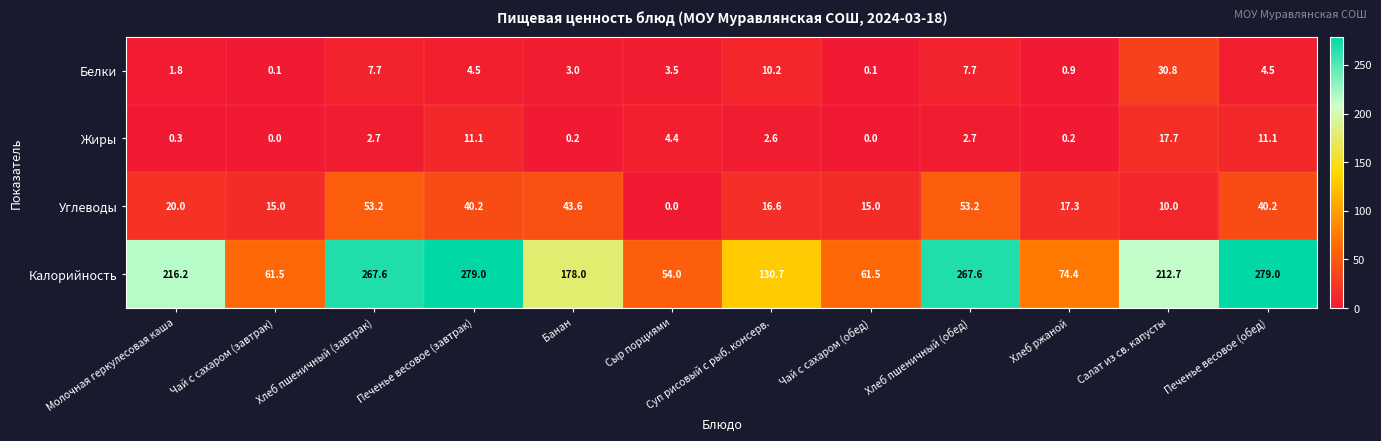

Rank the series by their maximum value, from highest to lowest.

Калорийность, Углеводы, Белки, Жиры